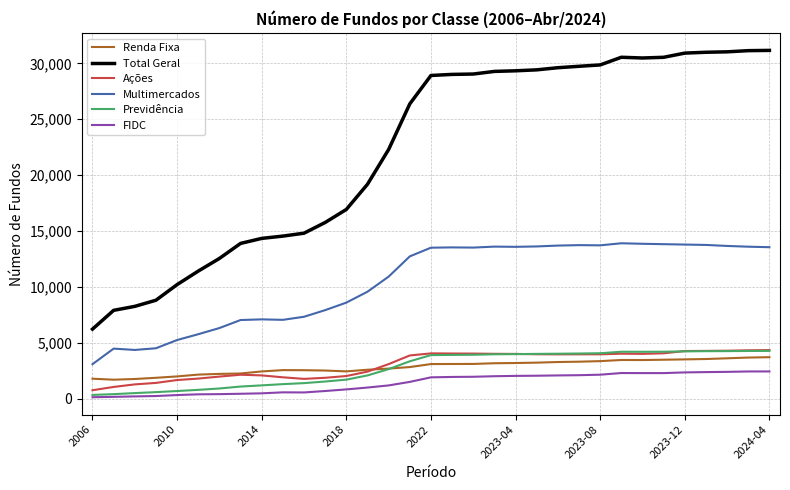

What is the minimum value for Total Geral?

6210